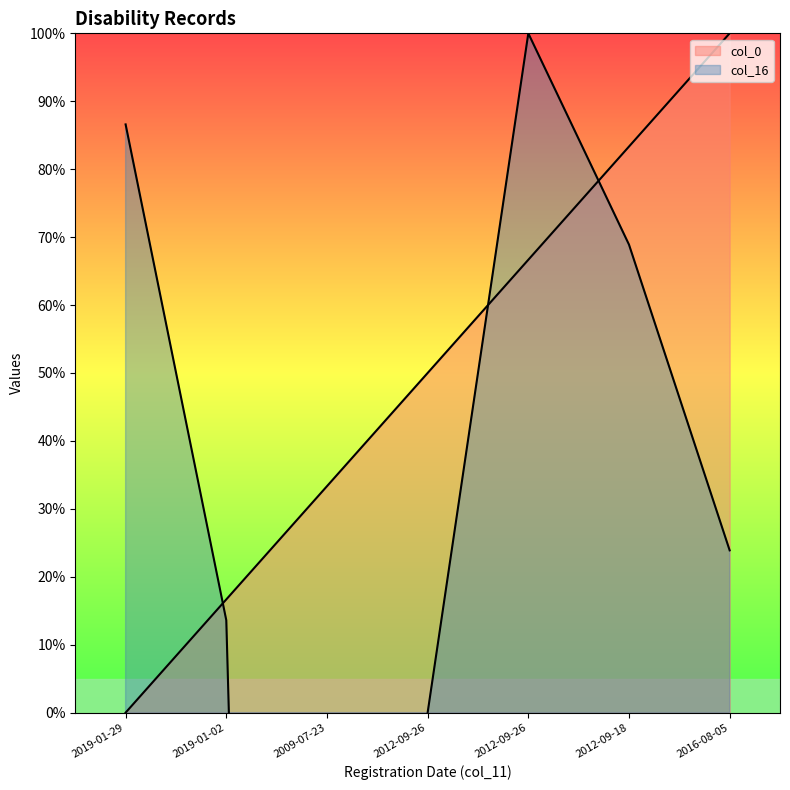

The value of col_0 at 2012-09-26 is 0.5. True or false?

True